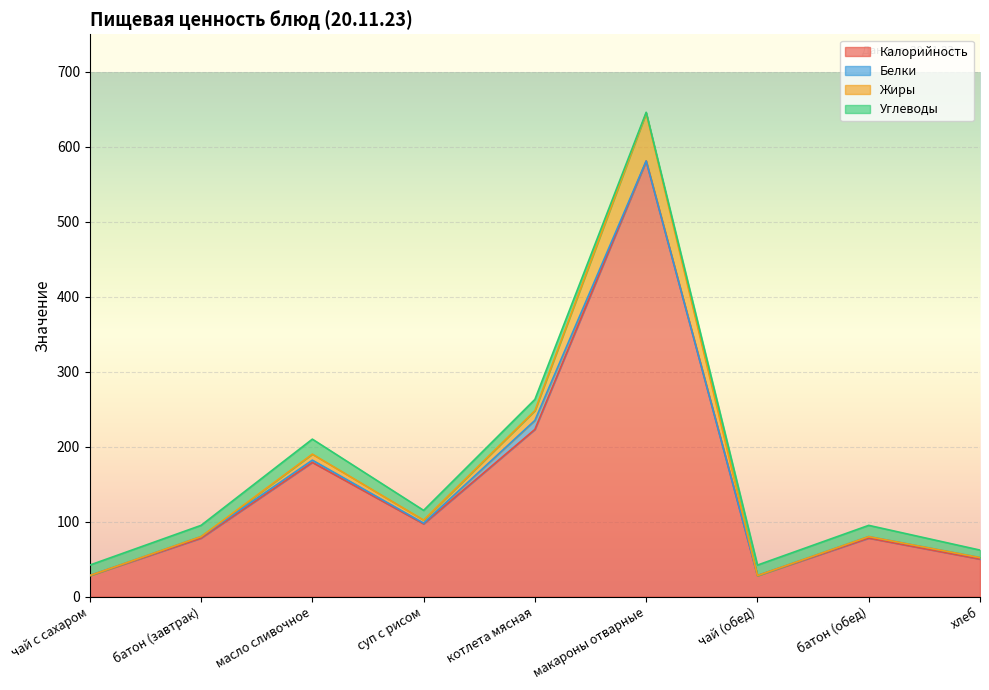

What is the value of the Калорийность point at the 7th from the left?

28